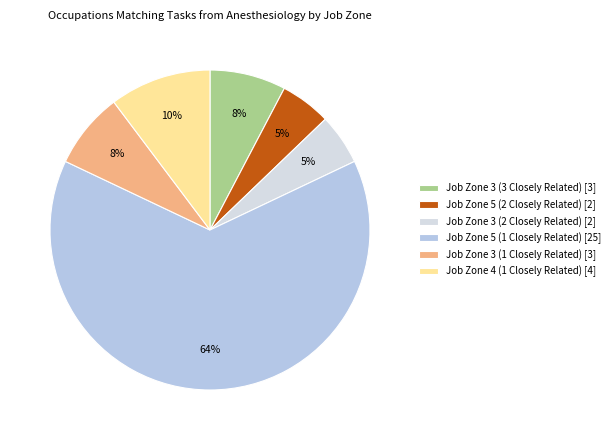

Which slice is the largest?

Job Zone 5 (1 Closely Related)